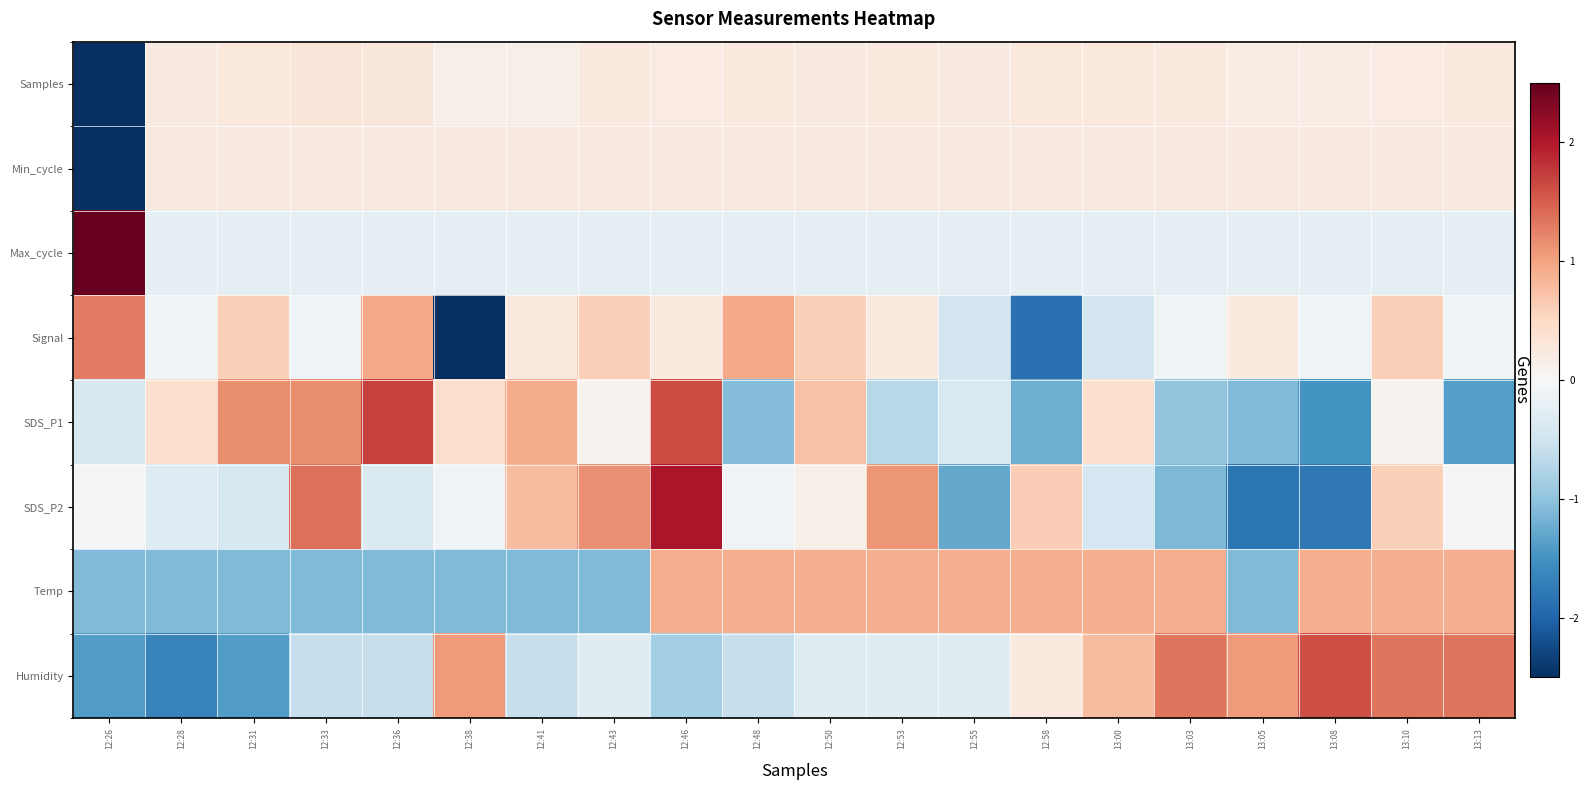

What is the greatest value displayed?

4.4